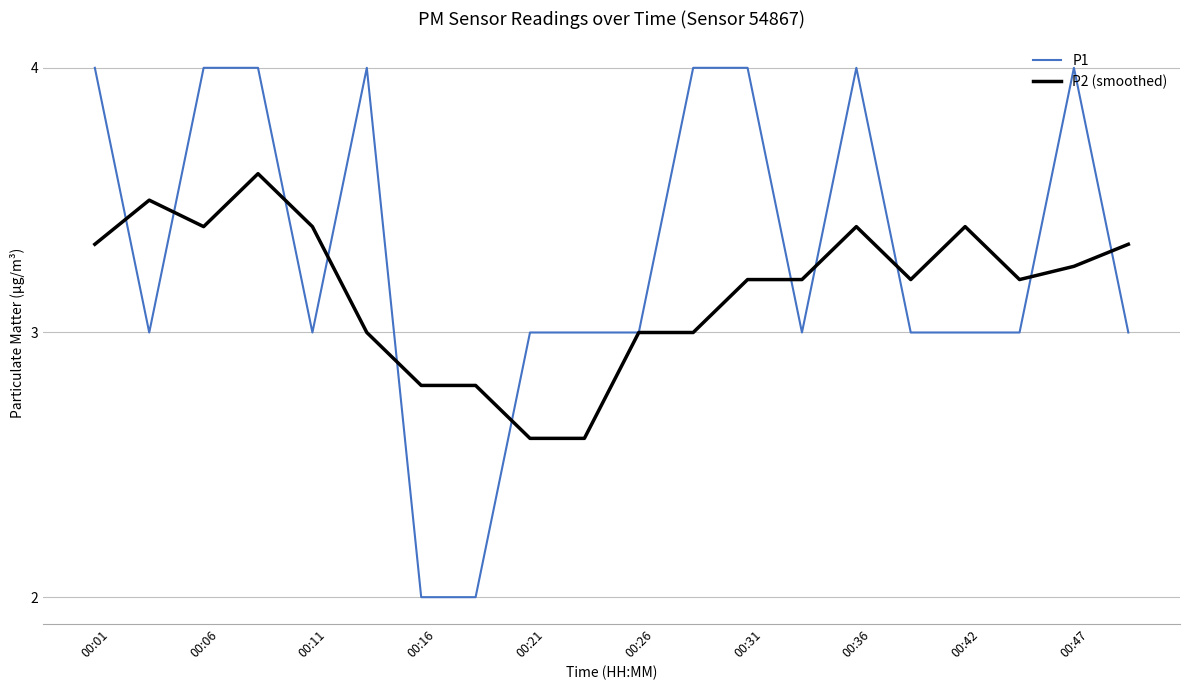

What is the maximum value for P2 (smoothed)?

3.6